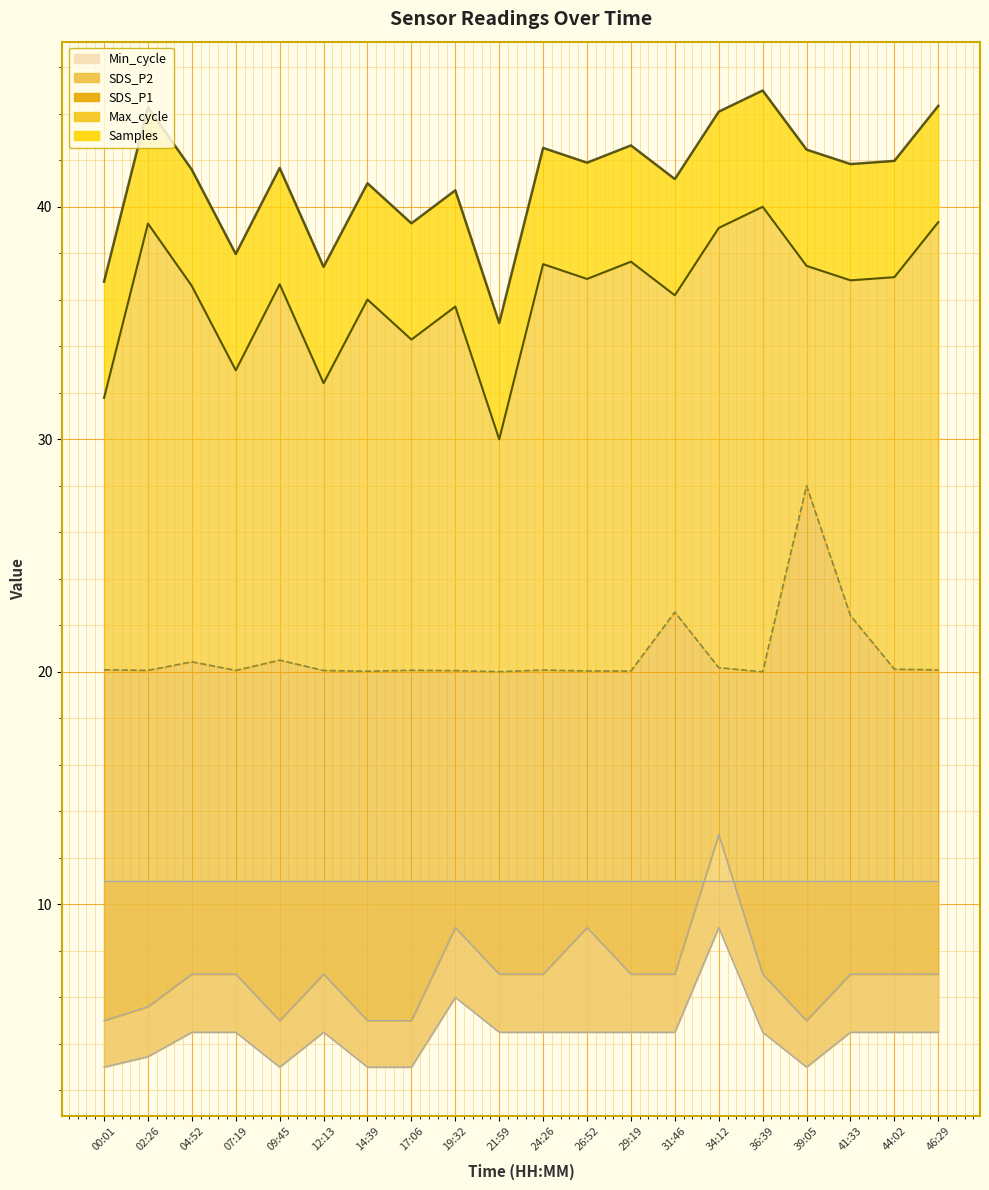

At which label does Max_cycle reach its peak?

39:05